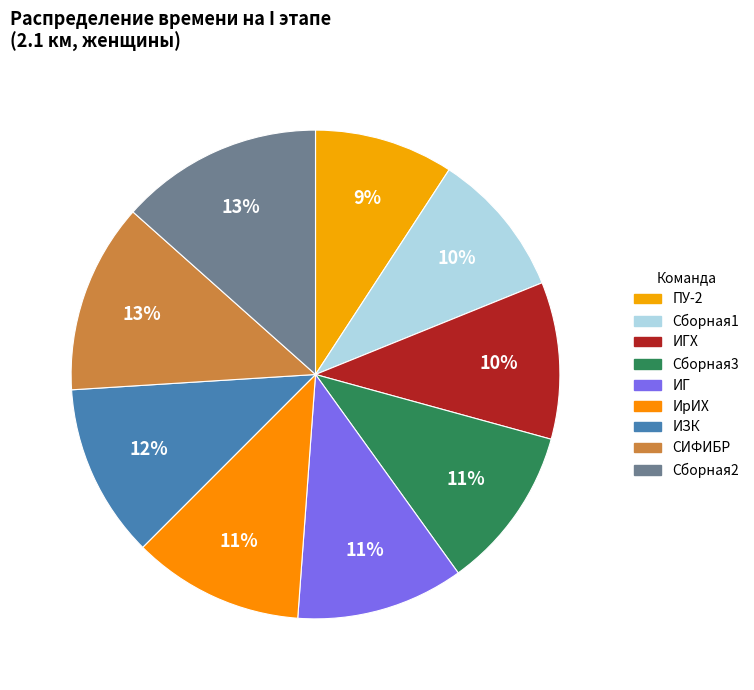

Rank the categories by value from highest to lowest.

Сборная2, СИФИБР, ИЗК, ИрИХ, ИГ, Сборная3, ИГХ, Сборная1, ПУ-2